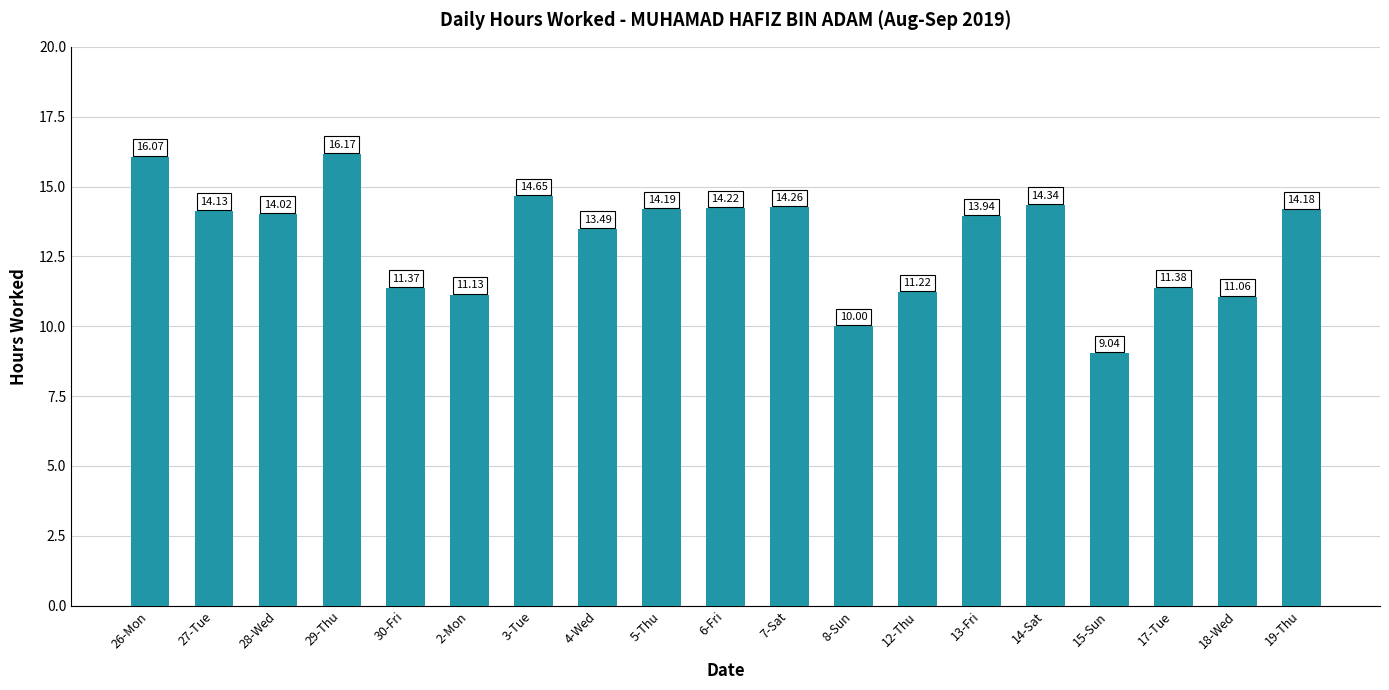

What is the change in value from 8-Sun to 13-Fri?

+3.9